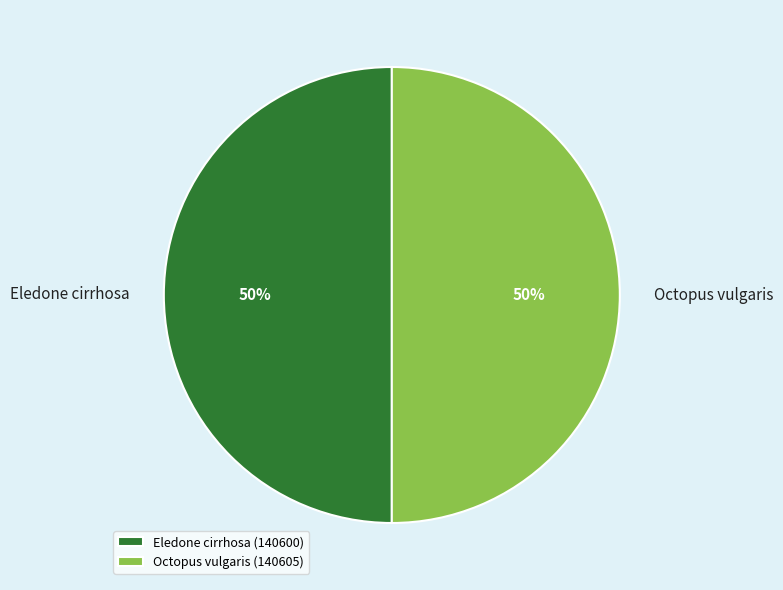

The Octopus vulgaris slice represents 57% of the pie. True or false?

False